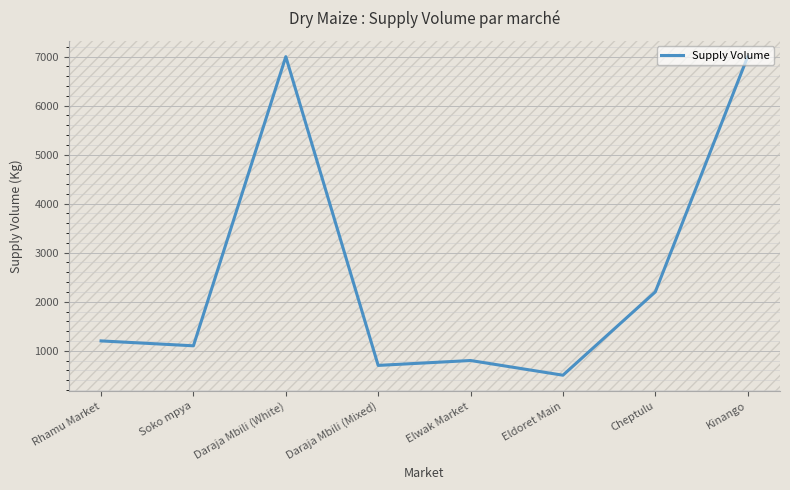

True or false: the data shows 835 at Eldoret Main.

False